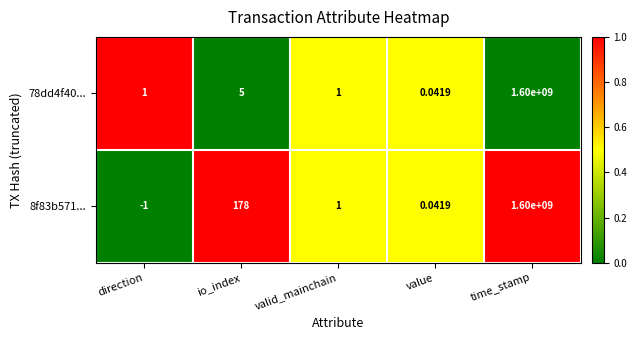

At which label does 8f83b571... first exceed 1?

io_index